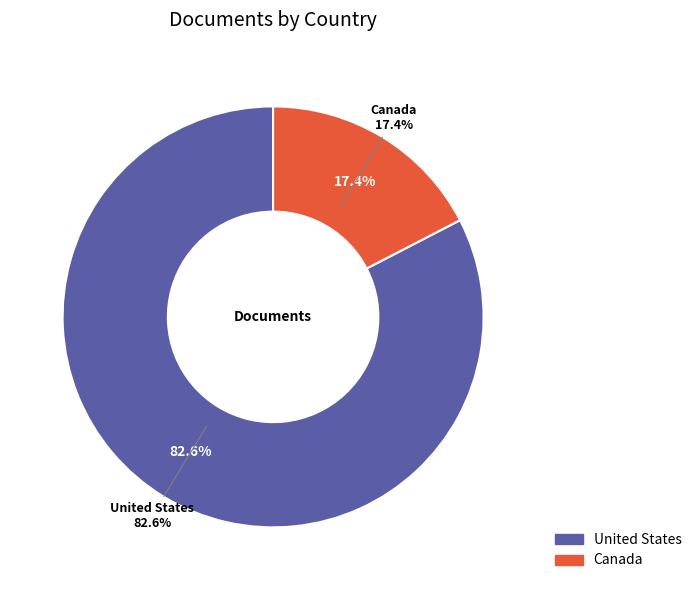

How many slices are in this pie chart?

2